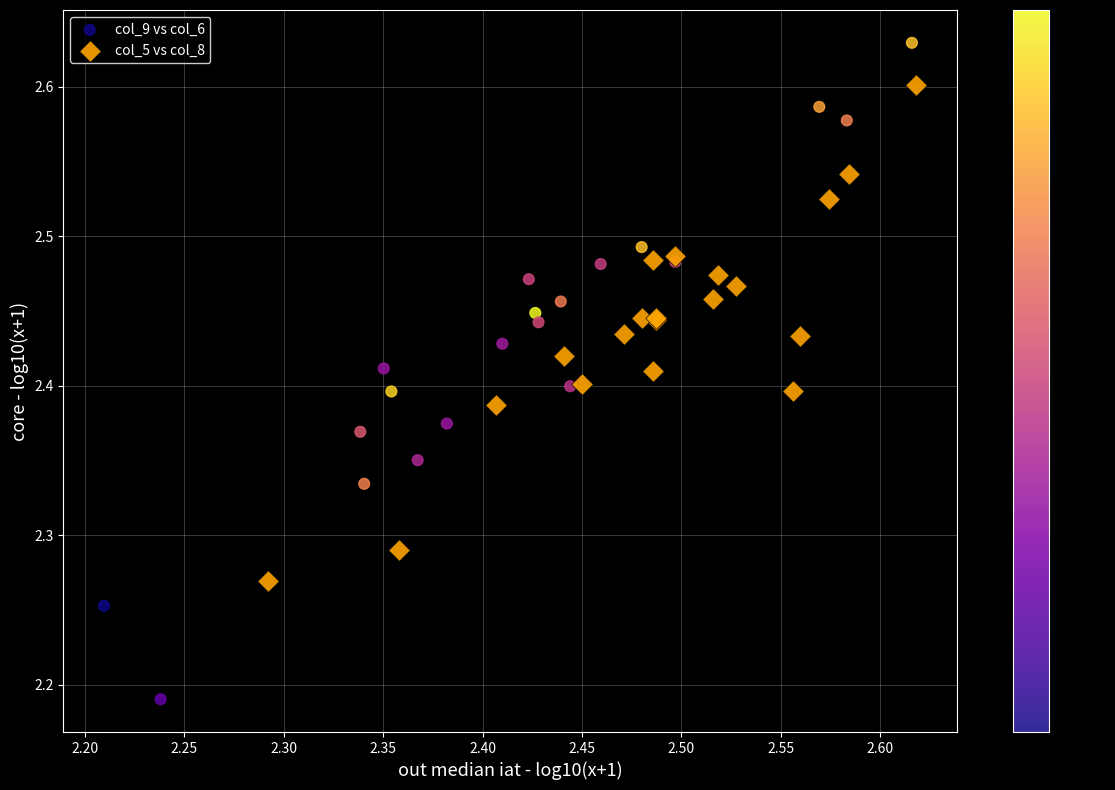

Which series contains the highest Y value?

col_9 vs col_6